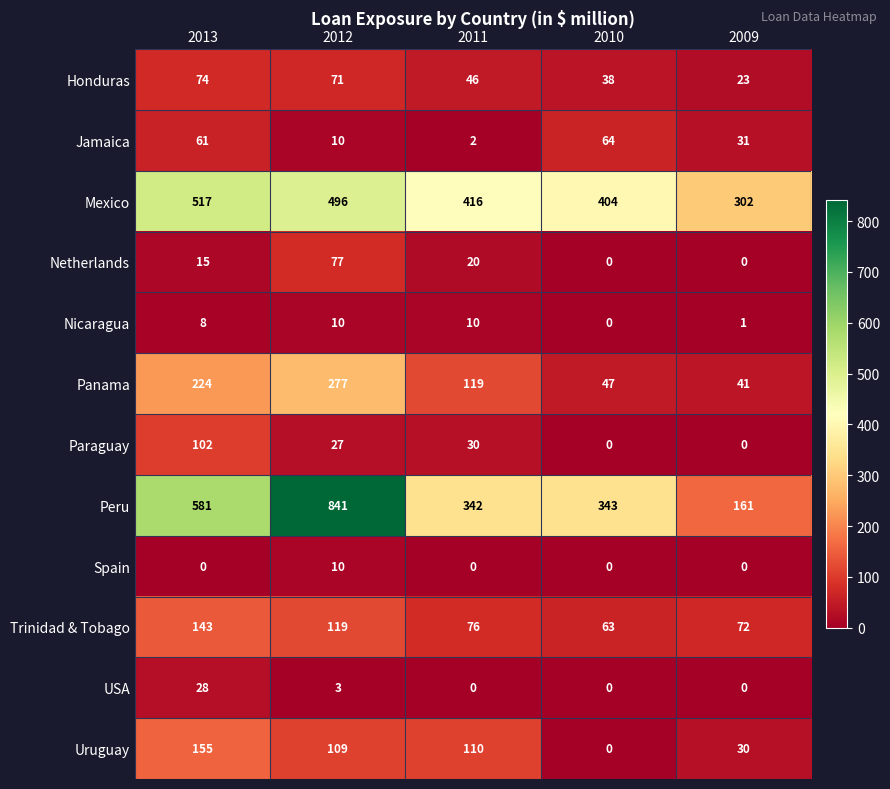

How many distinct data groups are displayed?

12